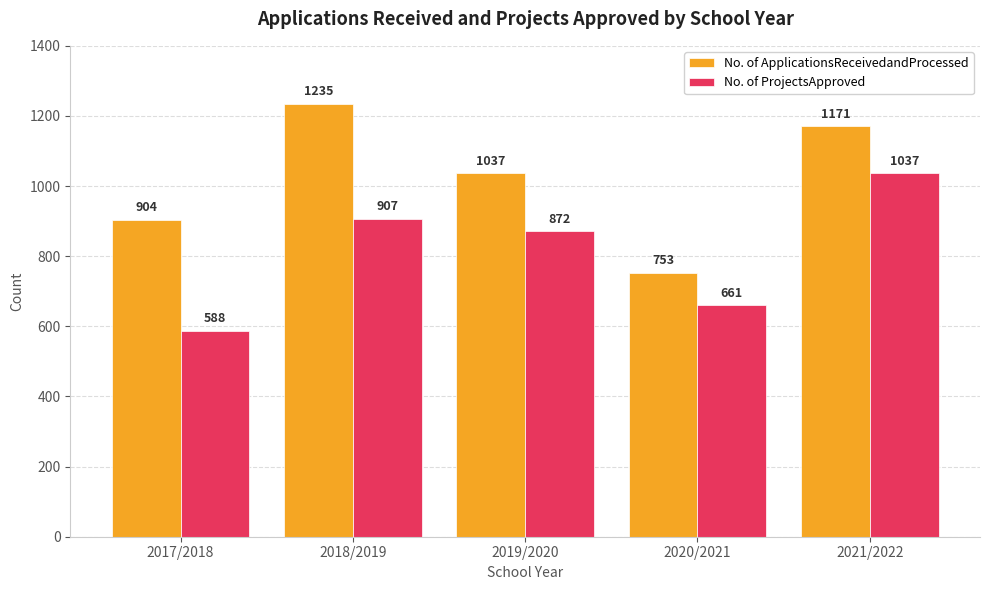

The No. of ApplicationsReceivedandProcessed series shows 1209 at 2017/2018. True or false?

False